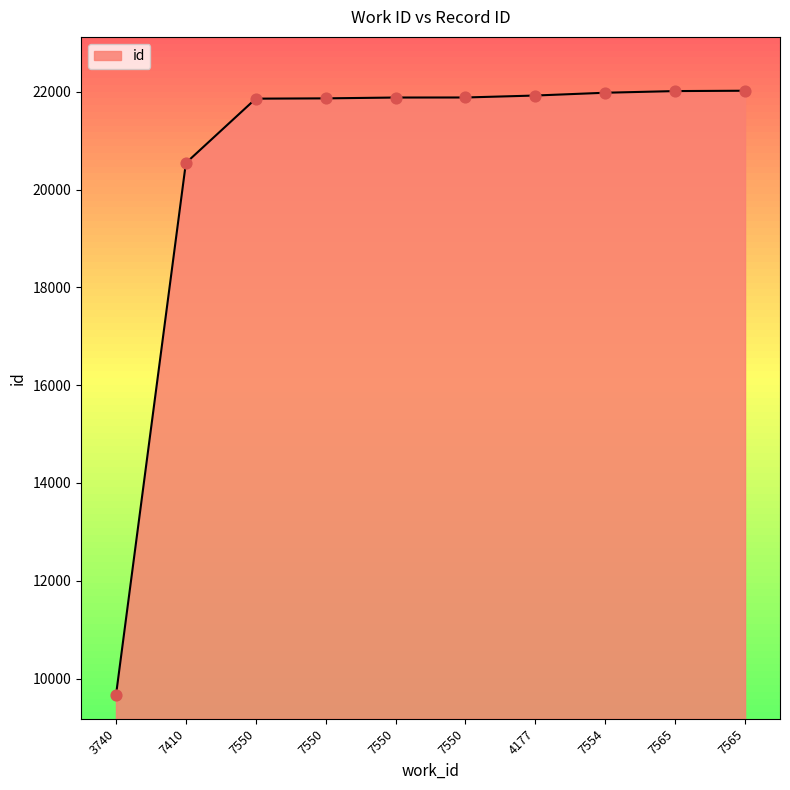

Between 7550 and 7565, which is larger?

7565